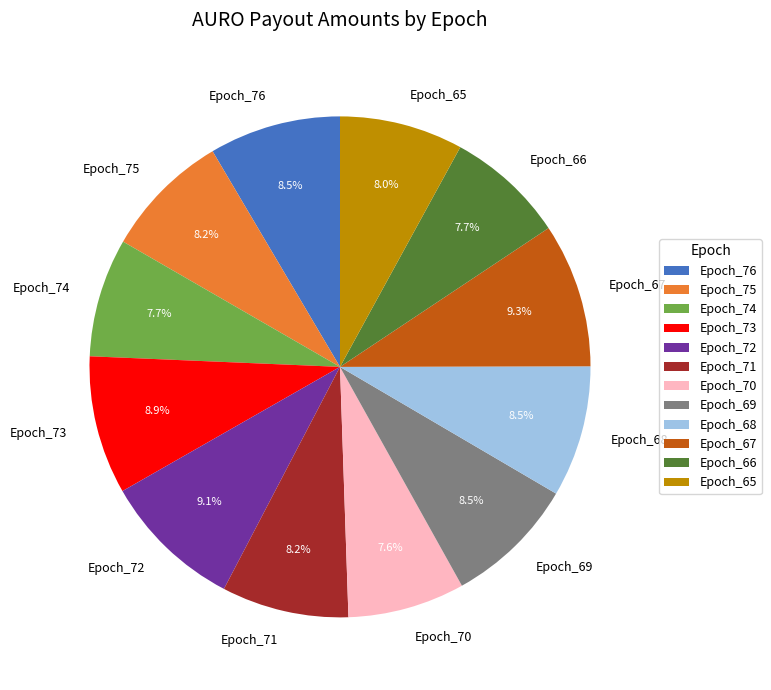

Which has a higher value, Epoch_66 or Epoch_72?

Epoch_72